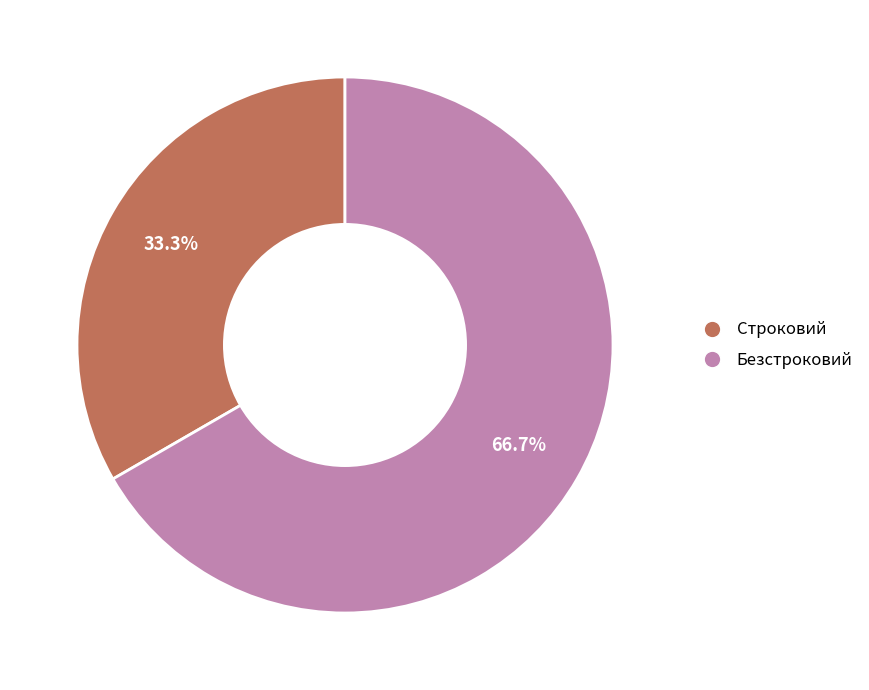

Which category has the biggest portion of the pie?

Безстроковий